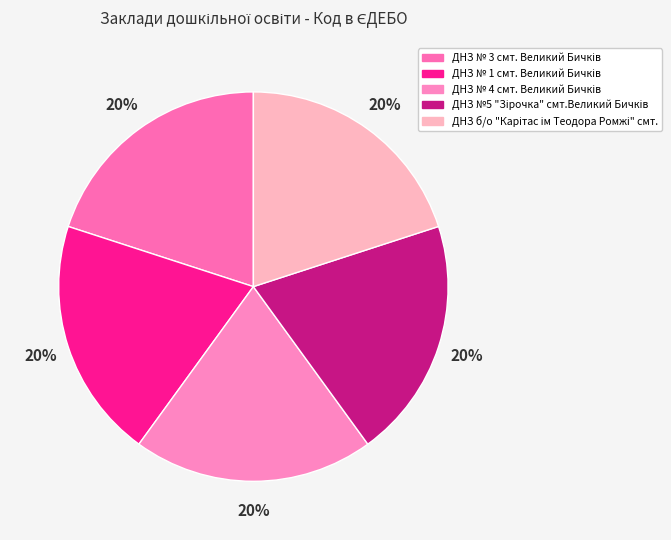

What is the smallest slice in the pie chart?

ДНЗ № 1 смт. Великий Бичків